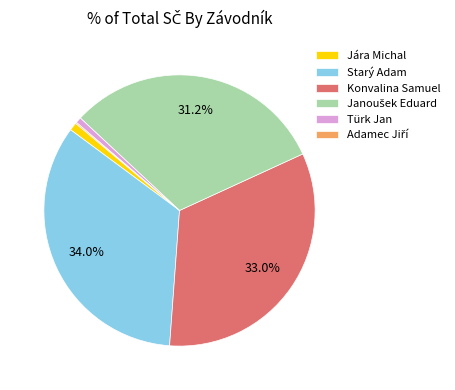

Is it true that Jára Michal is 1% of the pie?

True